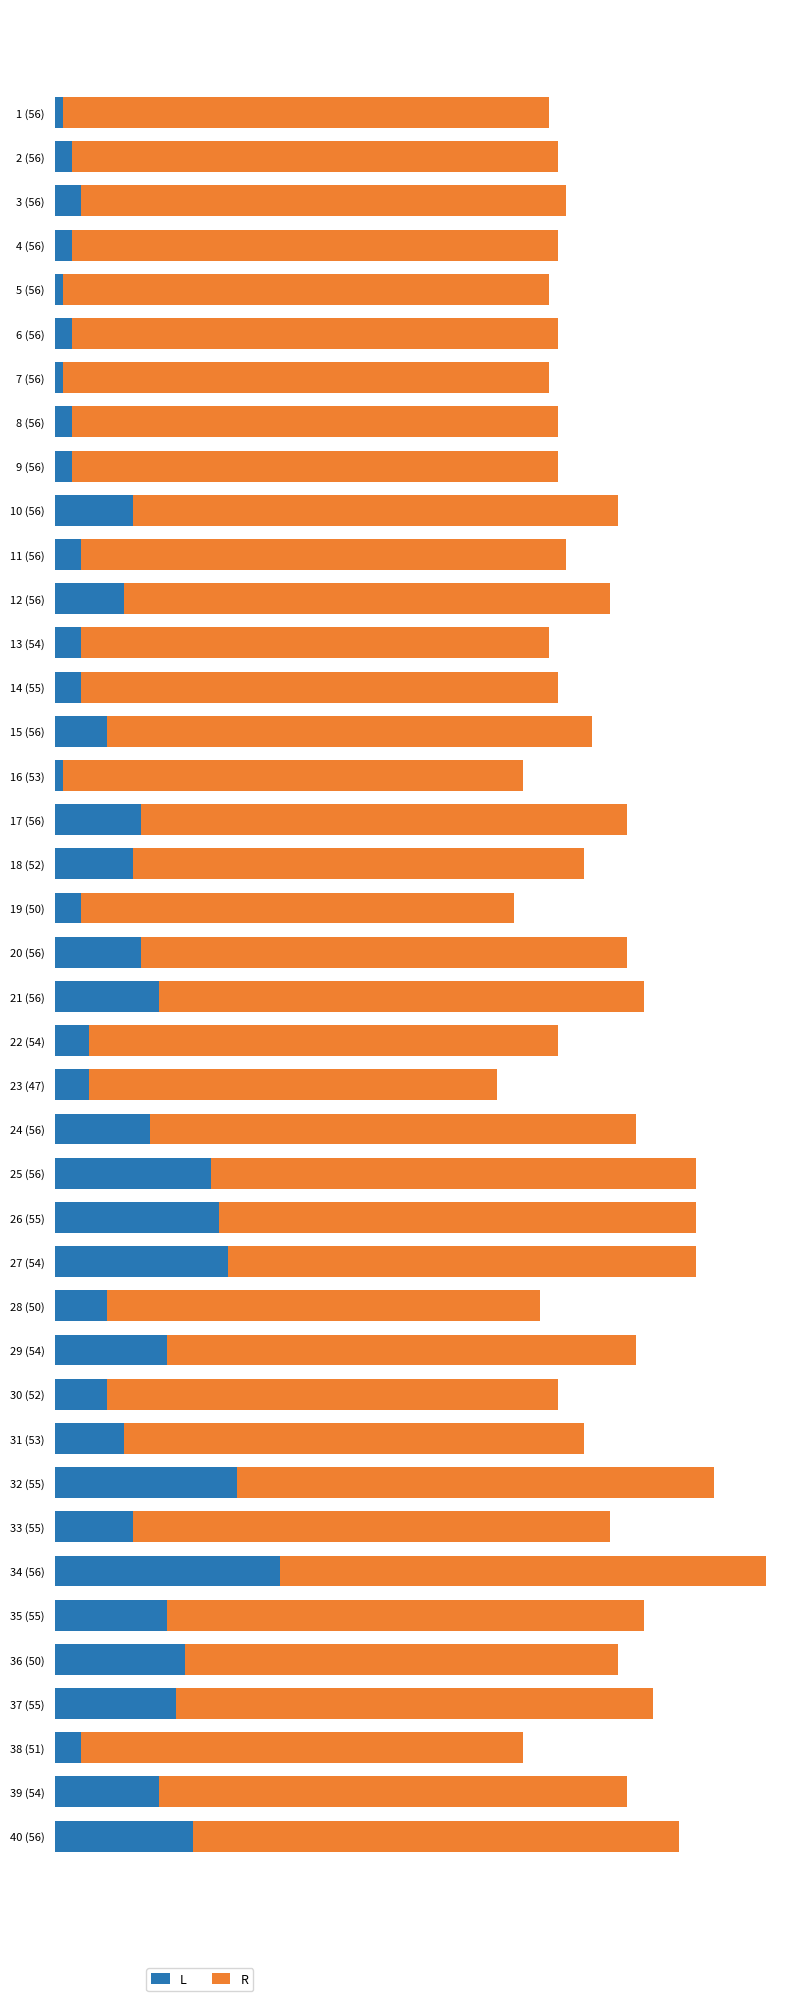

List the series in order of their overall mean, highest first.

R, L